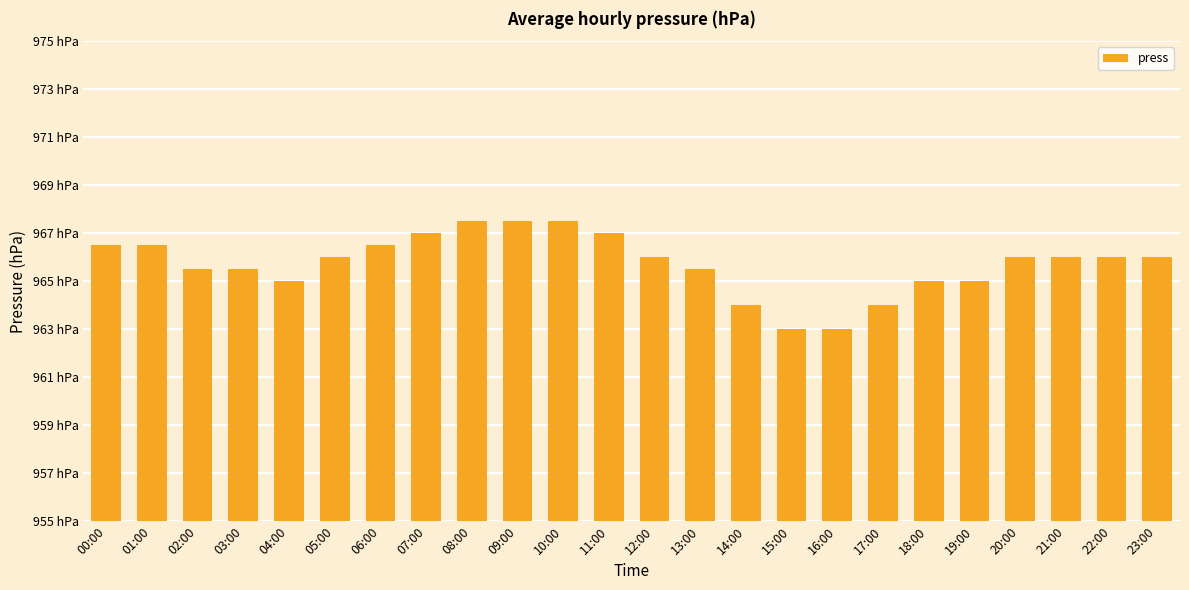

Does the chart contain any negative values?

No